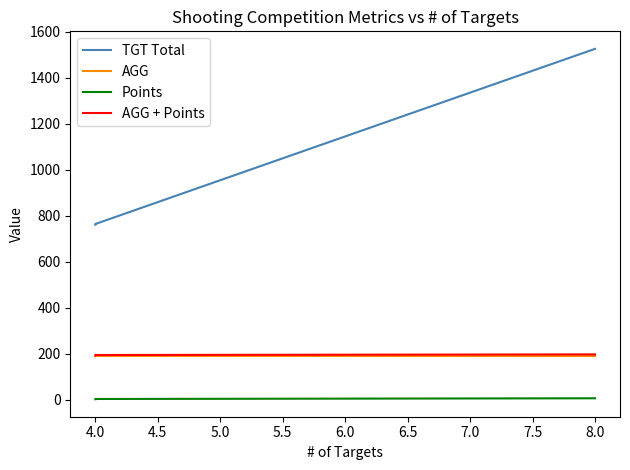

How many distinct data groups are displayed?

4